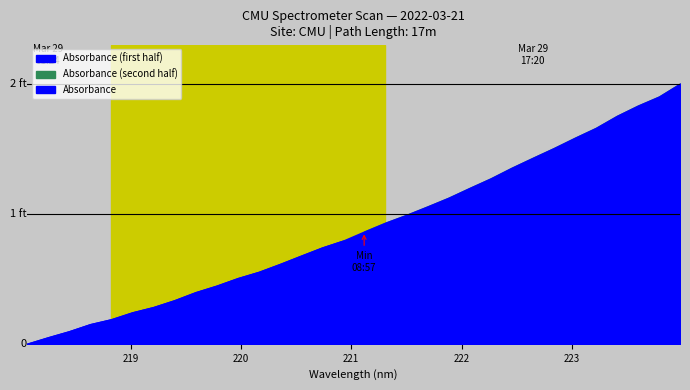

What is the label of the 22nd point from the left?

222.0721